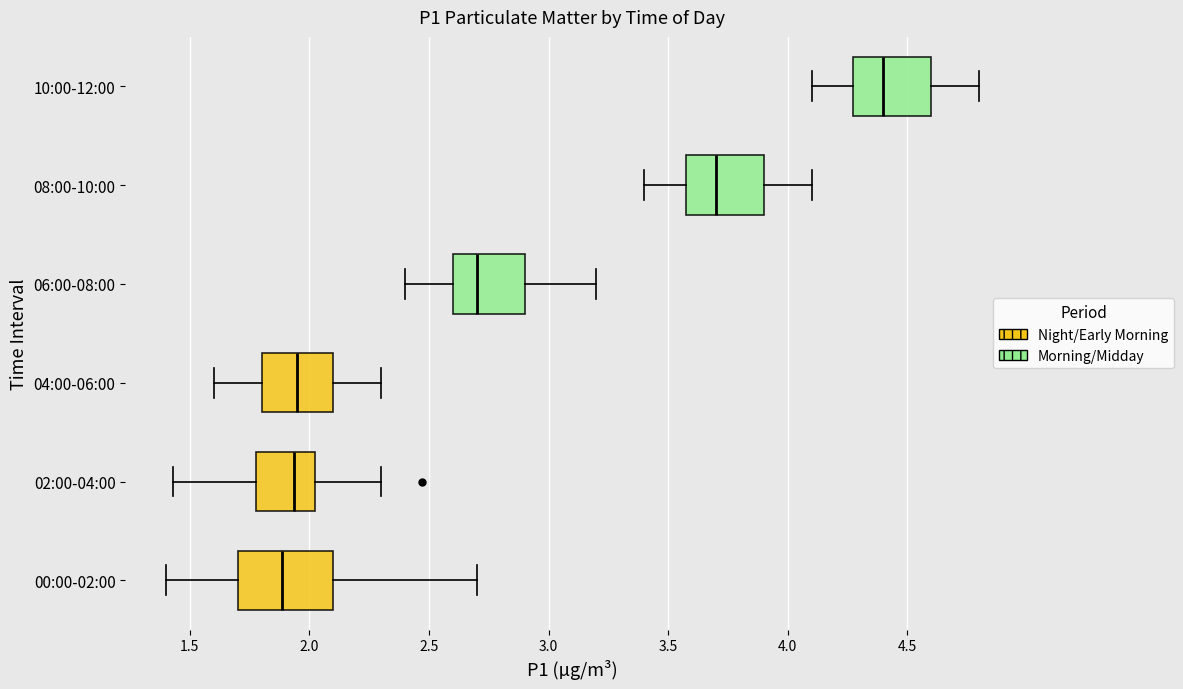

Which box is the widest, from its left edge to its right edge?

00:00-02:00